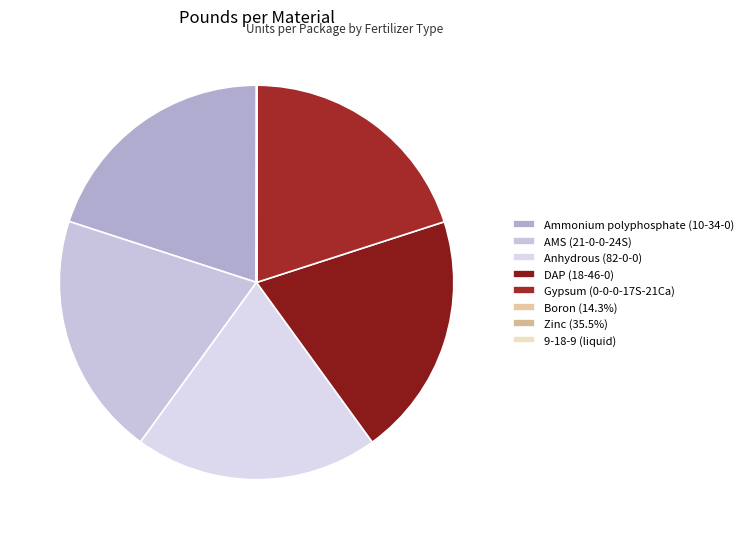

How many slices are in this pie chart?

8